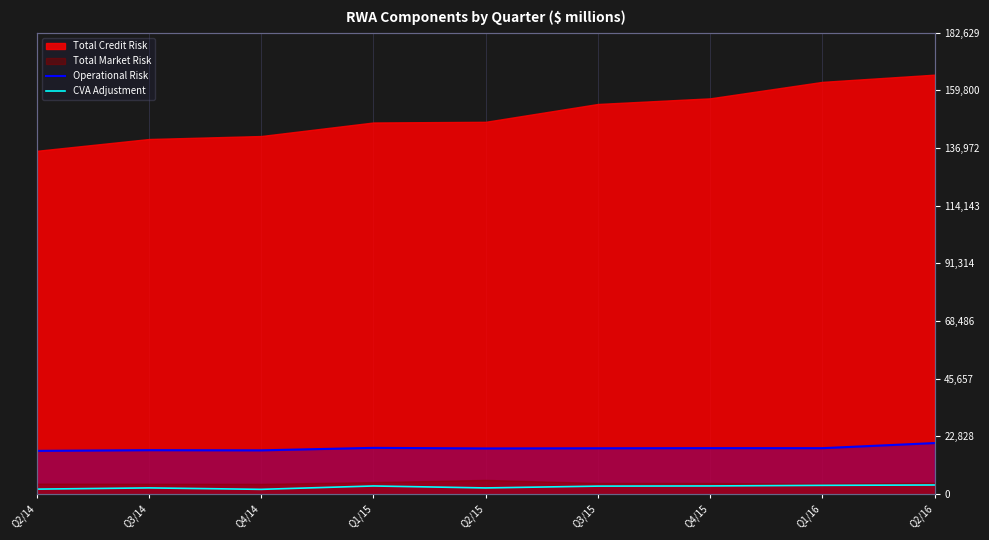

Is it true that Operational Risk equals 17115 at Q2/14?

True